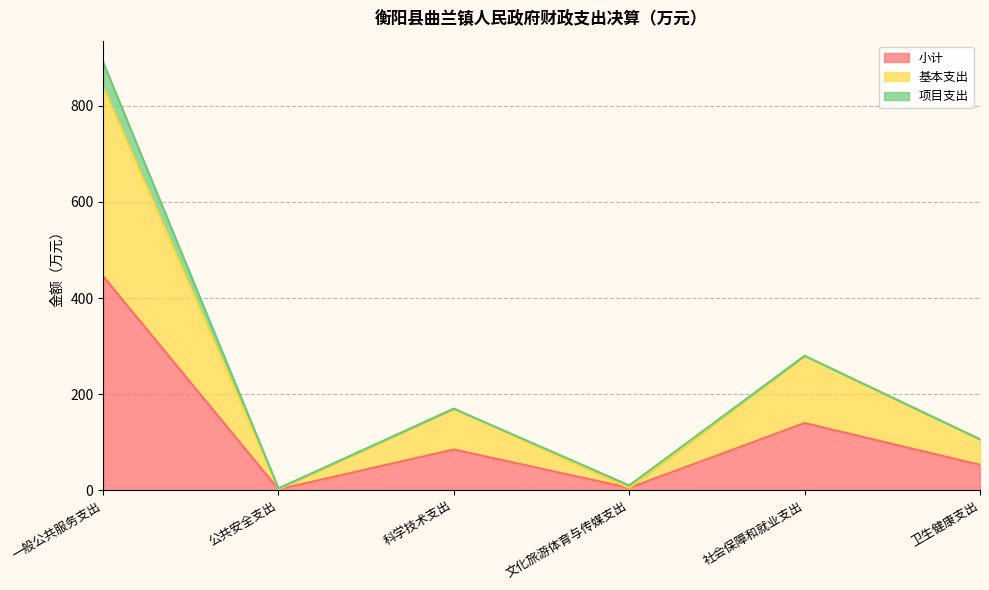

What is the maximum value for 基本支出?

839.2